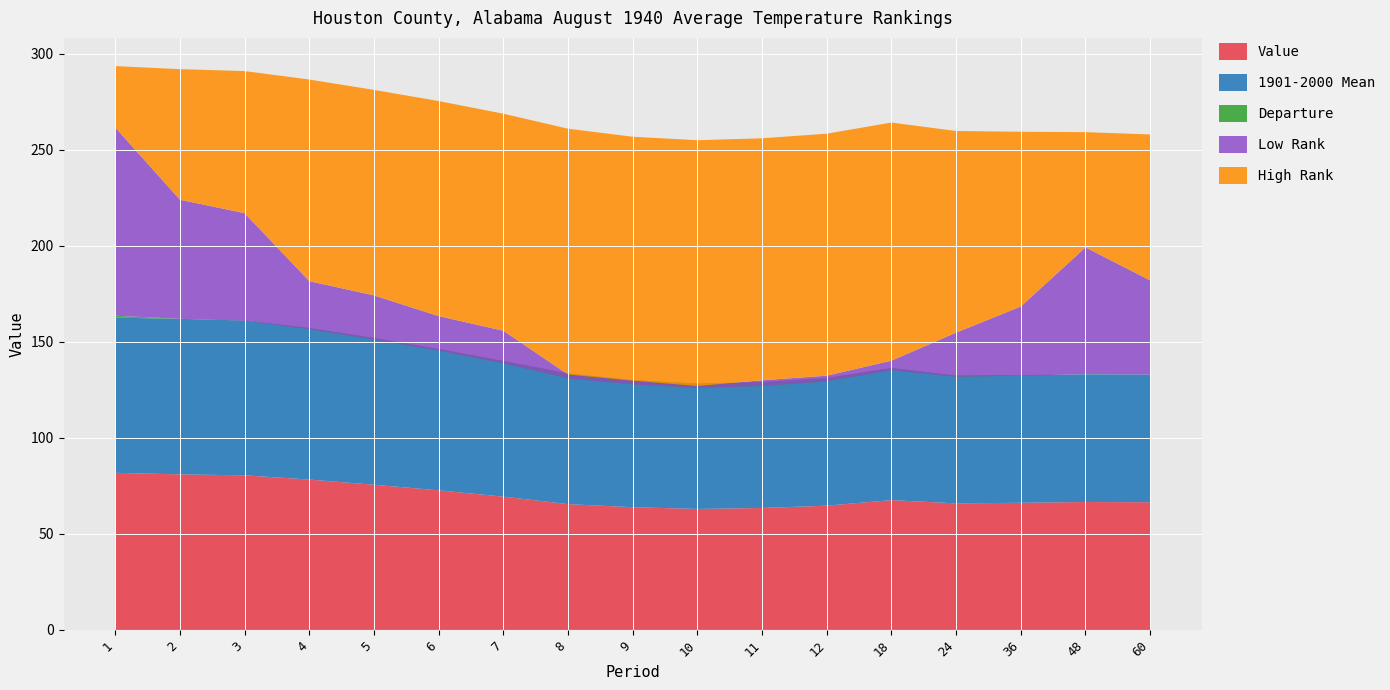

Reading right to left, list all the values displayed in this chart.

Value: 66.5	66.6	66.2	65.9	67.6	64.7	63.5	63.0	63.9	65.5	69.4	72.7	75.6	78.3	80.5	81.0	81.8
1901-2000 Mean: 66.5	66.5	66.5	66.5	68.8	66.5	65.5	65.3	66.2	68.1	70.6	73.6	76.4	78.9	80.6	81.0	80.8
Departure: 0.0	0.1	-0.3	-0.6	-1.2	-1.8	-2.0	-2.3	-2.3	-2.6	-1.2	-0.9	-0.8	-0.6	-0.1	0.0	1.0
Low Rank: 49.0	66.0	36.0	23.0	5.0	3.0	3.0	1.0	2.0	2.0	17.0	18.0	23.0	25.0	56.0	62.0	98.0
High Rank: 76.0	60.0	91.0	105.0	124.0	126.0	126.0	128.0	127.0	128.0	113.0	112.0	107.0	105.0	74.0	68.0	32.0